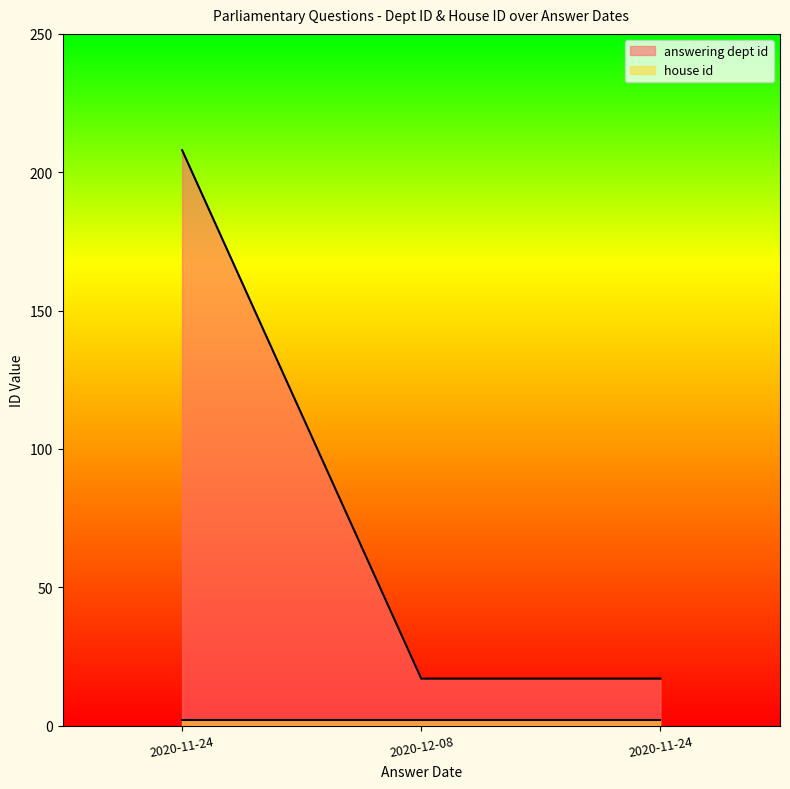

What is the difference between the maximum and minimum values?

191